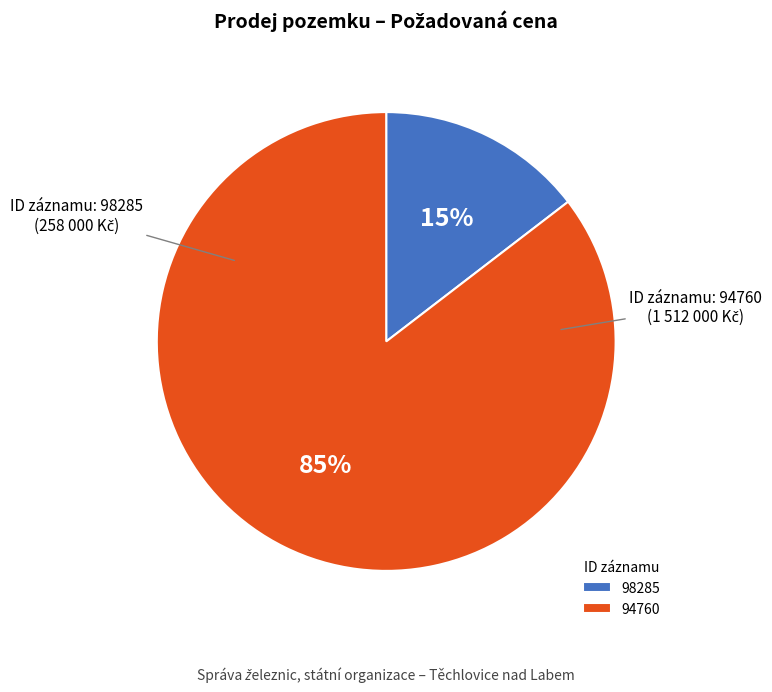

What percentage is the 94760 slice, to the nearest percent?

85%